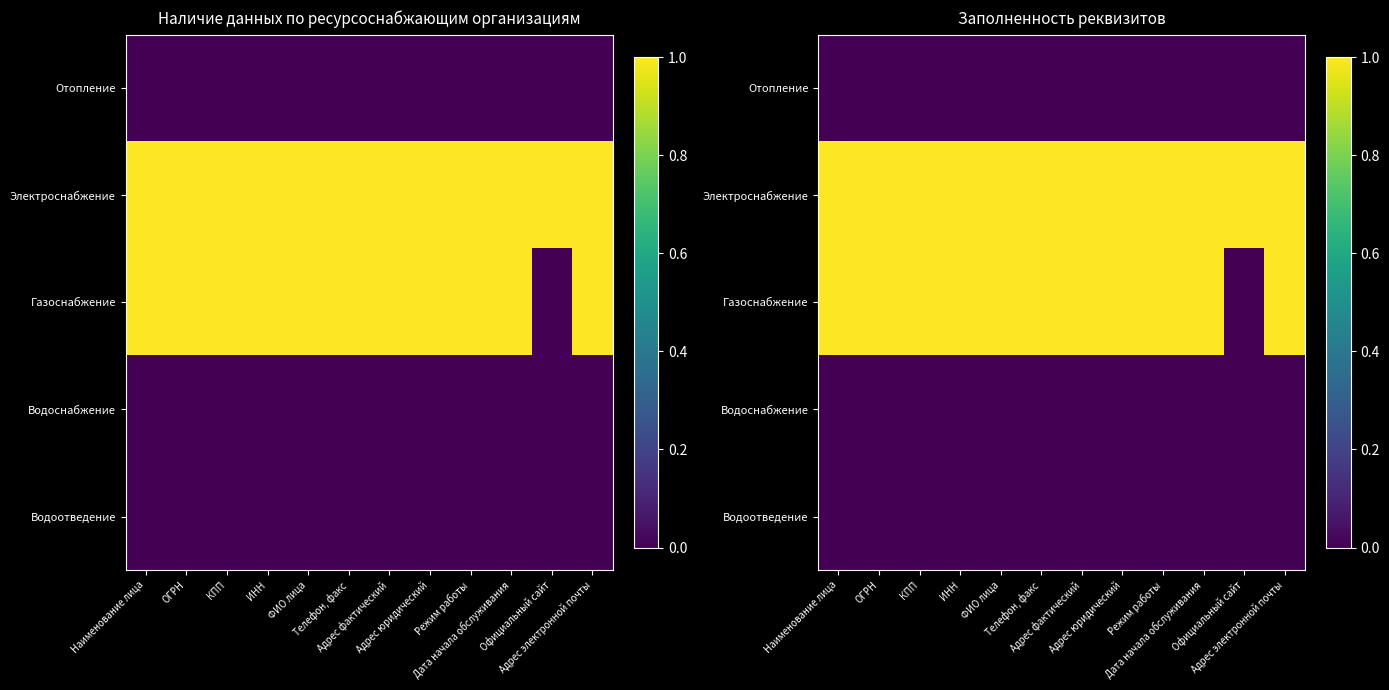

List the series in order of their peak value, lowest first.

Отопление, Водоснабжение, Водоотведение, Электроснабжение, Газоснабжение